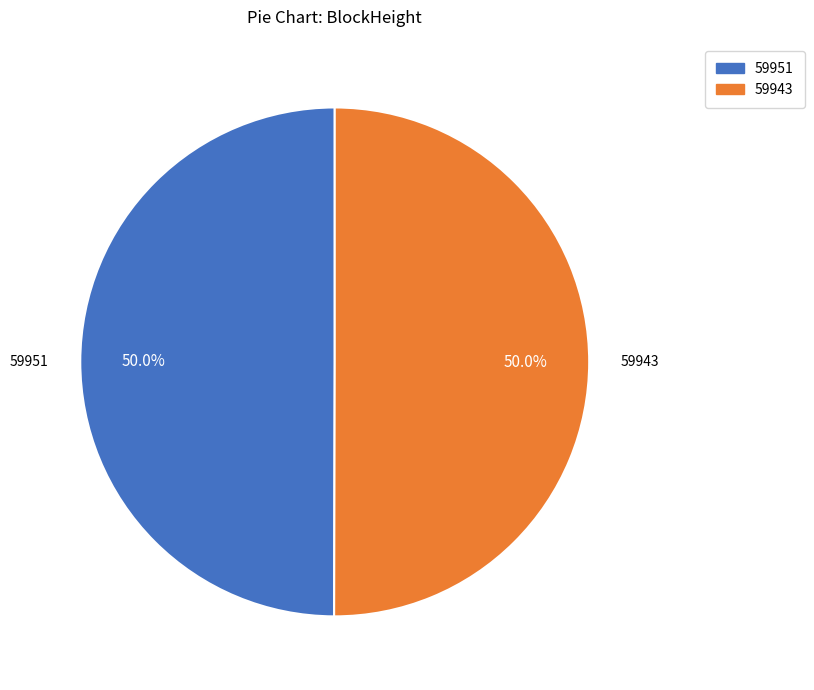

How much of the chart is everything except 59951?

50.0%